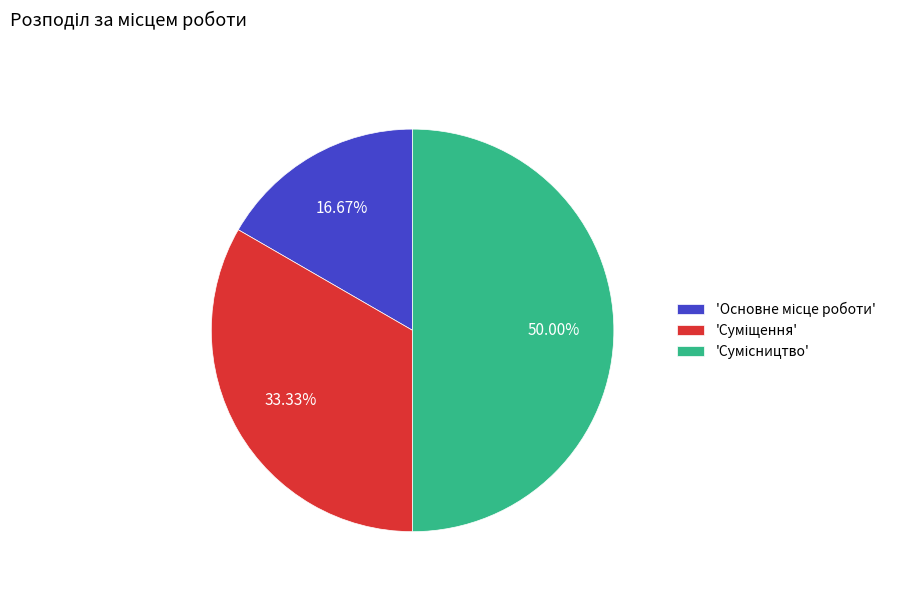

How many segments does this pie chart have?

3